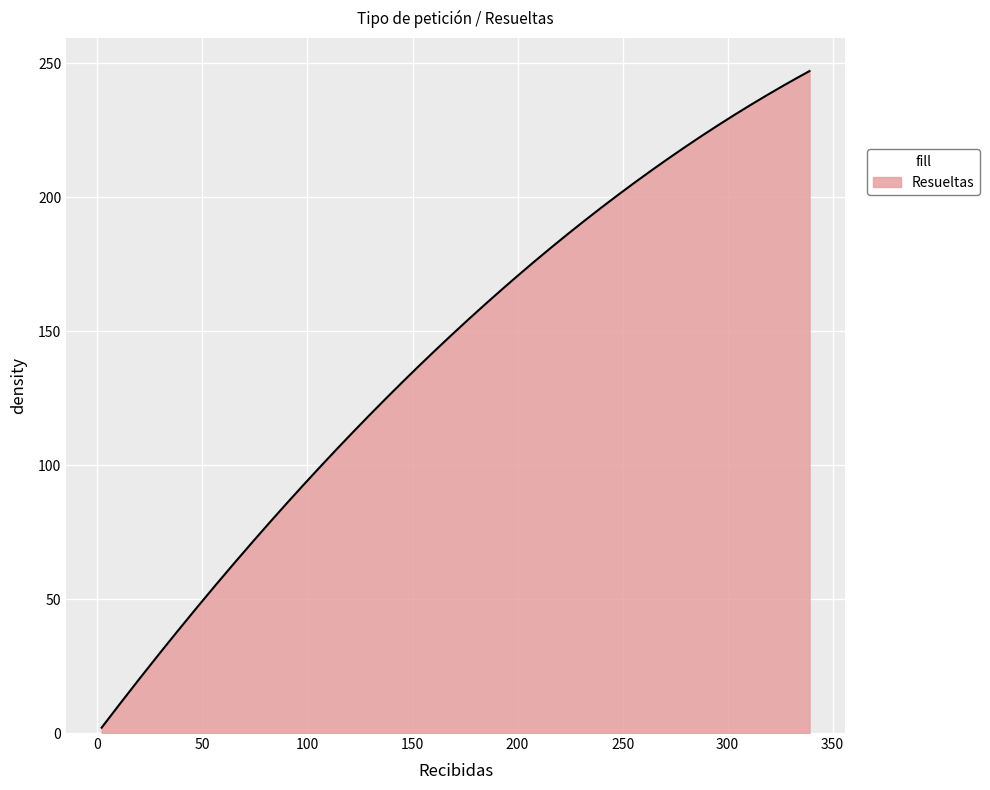

What is the greatest value displayed?

247.0